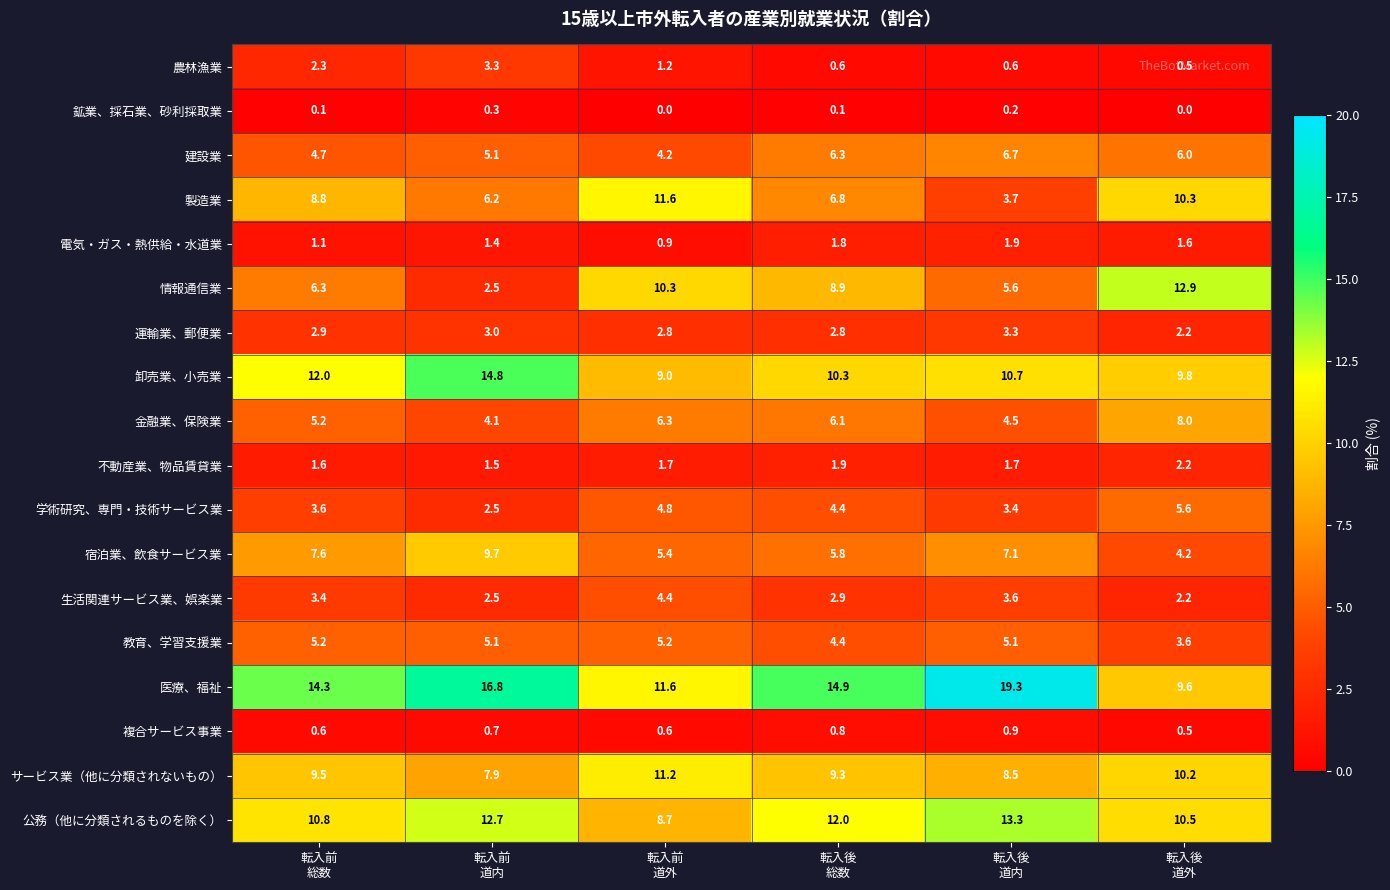

What is the sum of all 製造業 values?

47.4